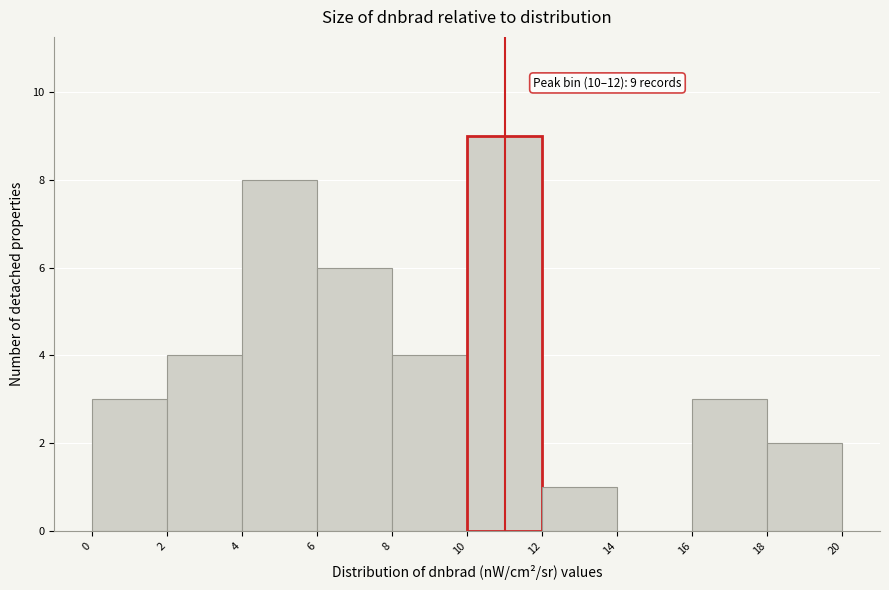

Over which range of the x-axis is the bar tallest?

10 to 12